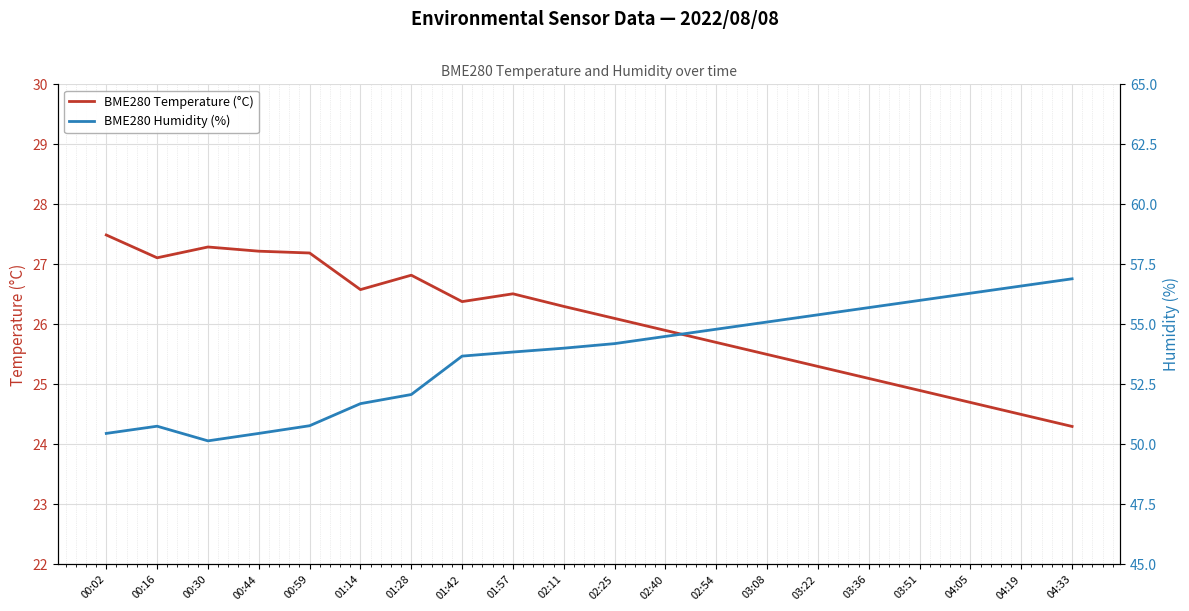

At which category is the sum across all series the highest?

04:33